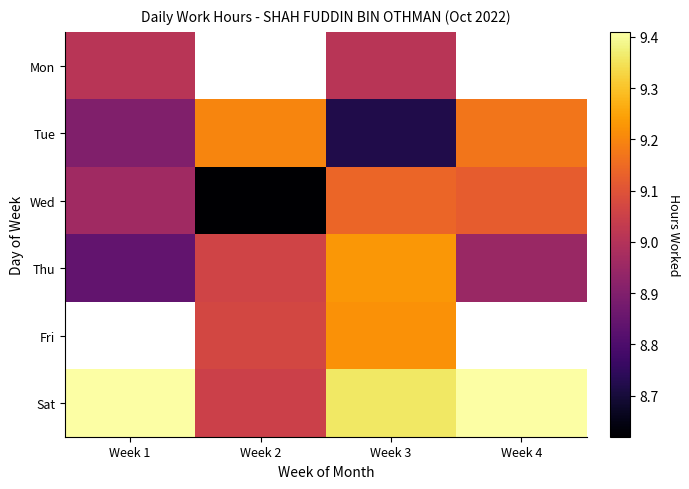

At which category is the sum across all series the highest?

Week 3